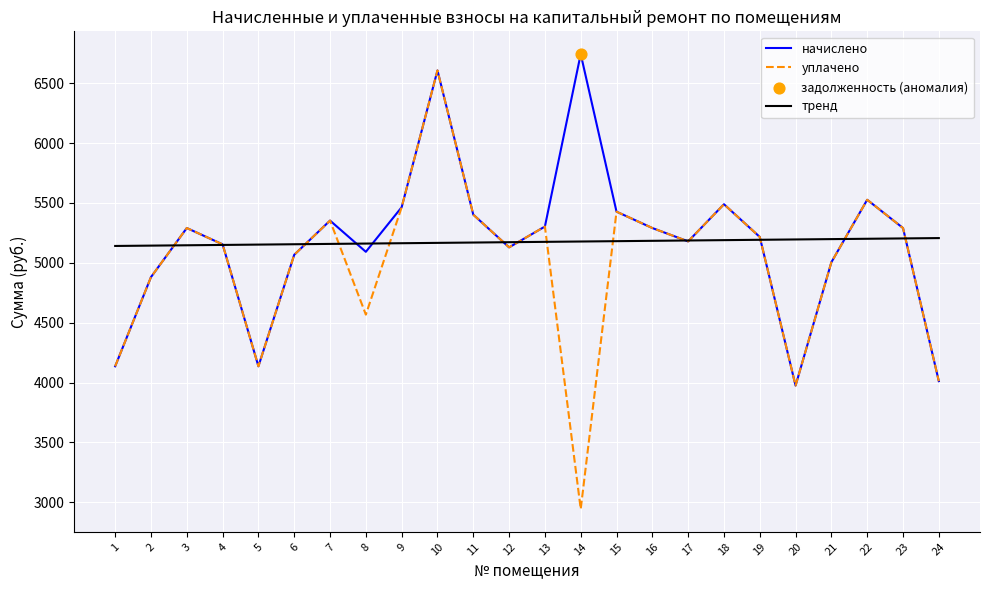

At how many categories does at least one series exceed 4231?

24